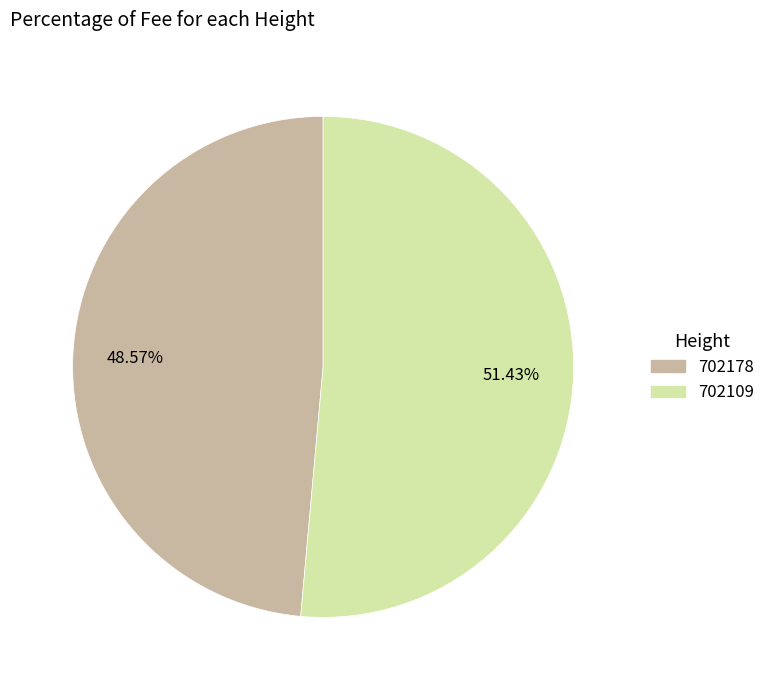

Rank the categories by value from lowest to highest.

702178, 702109